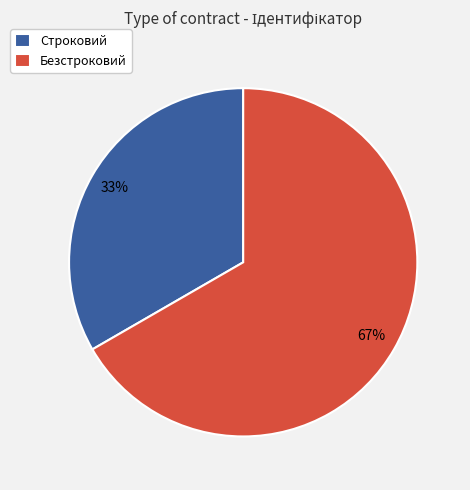

Which has a higher value, Безстроковий or Строковий?

Безстроковий